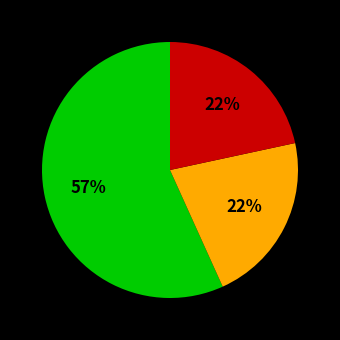

To the nearest percent, what is the average slice percentage?

33%